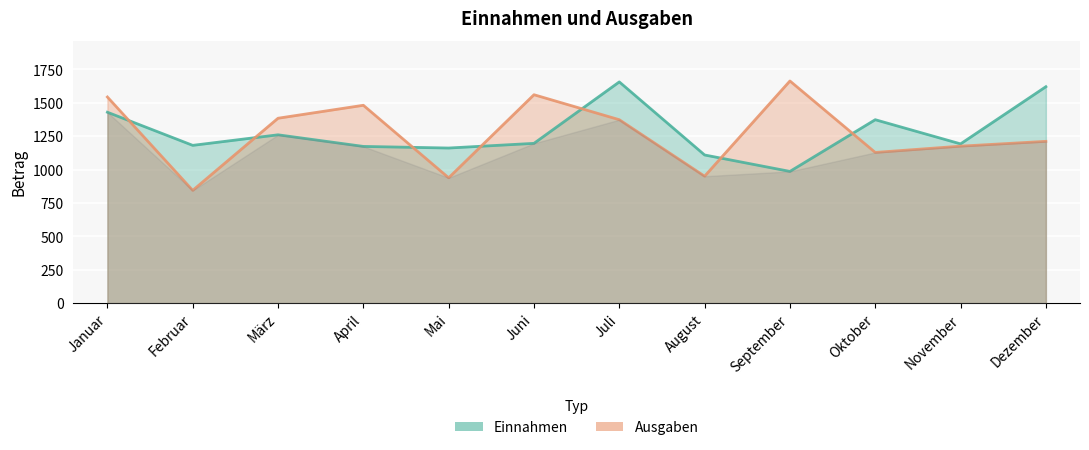

Where does the Einnahmen series first go above 1196?

Januar